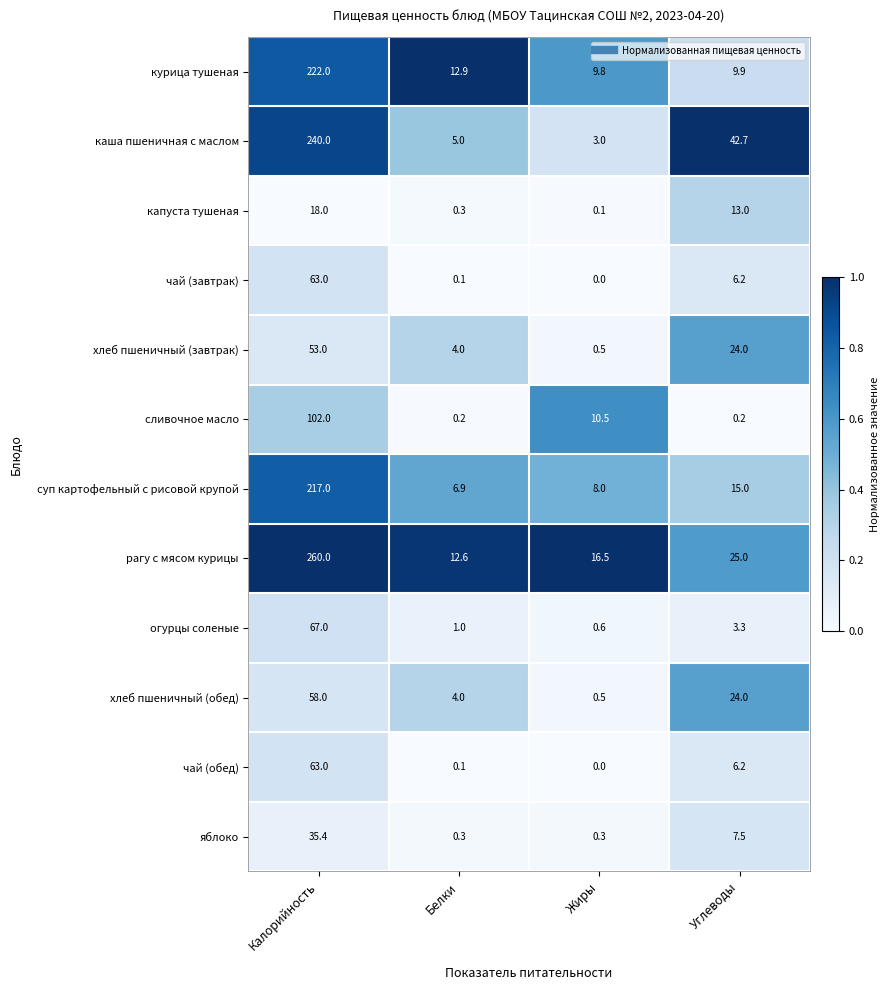

Is it true that каша пшеничная с маслом equals 7.5 at Белки?

False